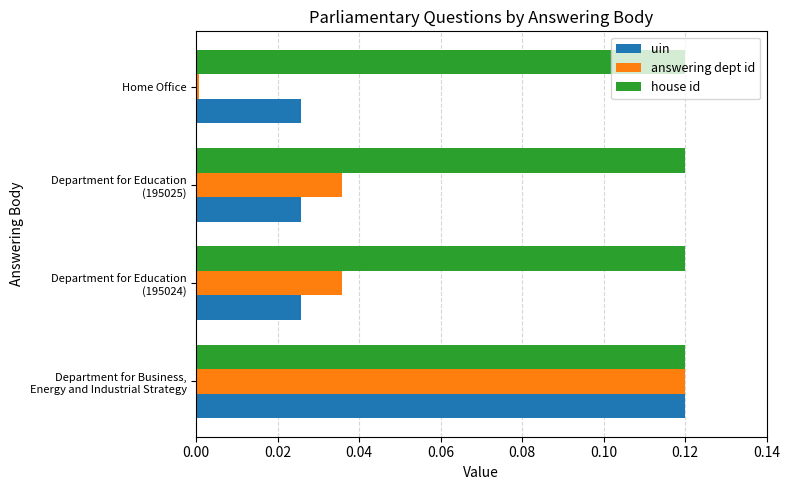

Rank the series at Home Office from highest to lowest value.

house id, uin, answering dept id